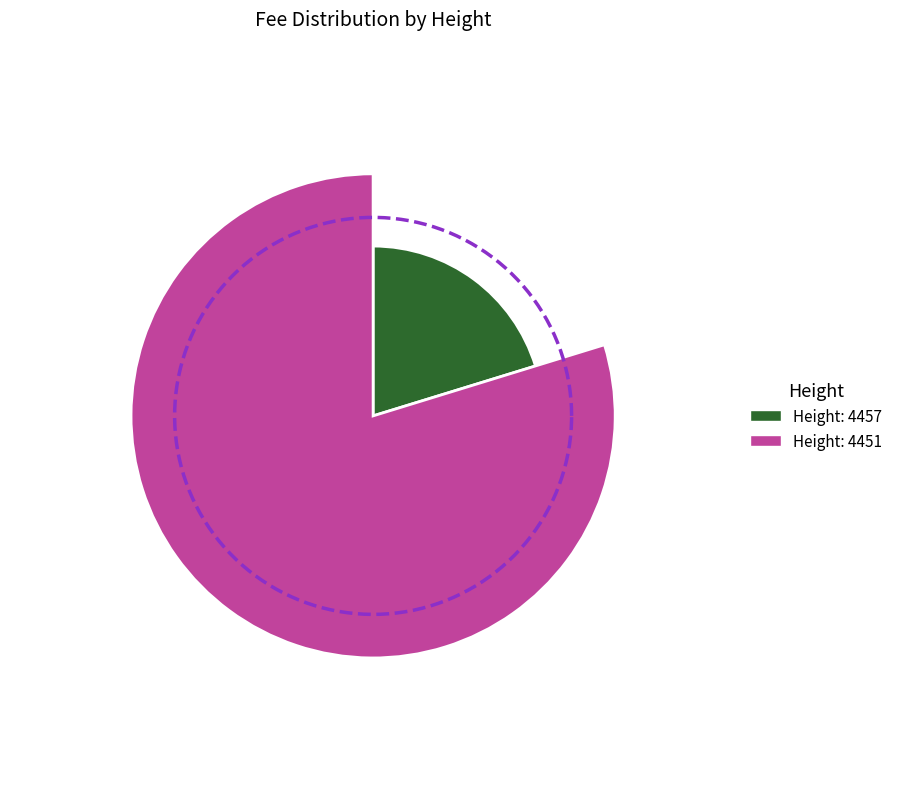

Is it true that 4451 is 91% of the pie?

False